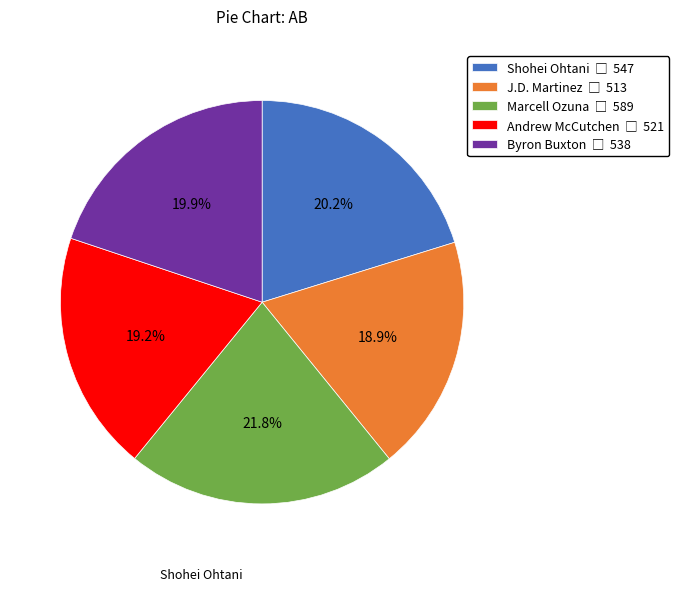

How many slices are in this pie chart?

5